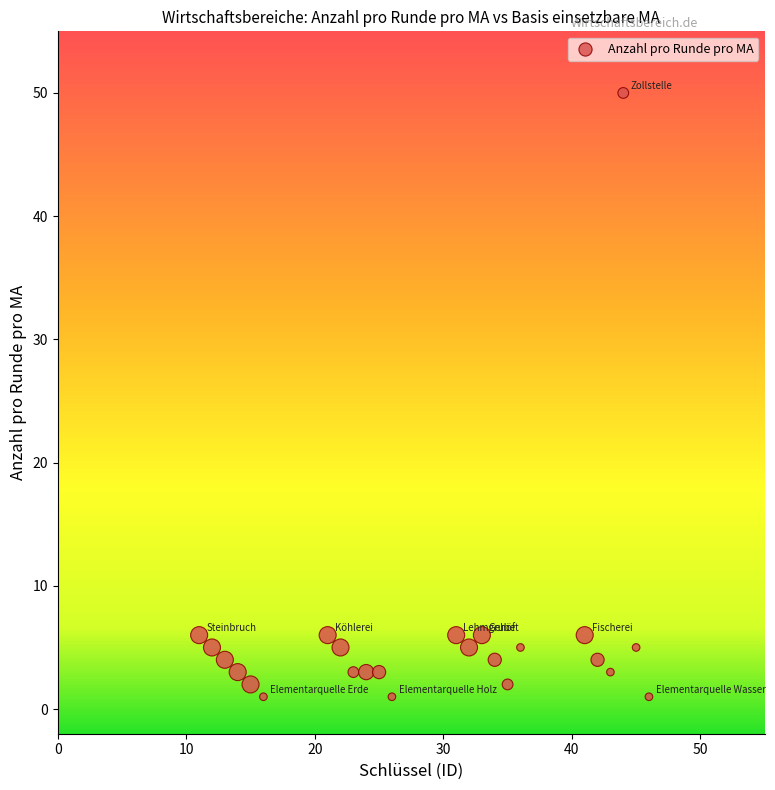

What is the range of Y values (max minus min)?

49